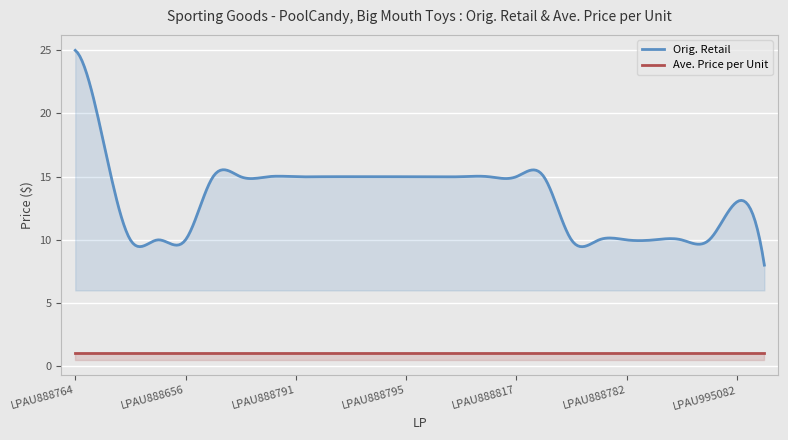

What are all the series names shown in the legend?

Orig. Retail, Ave. Price per Unit